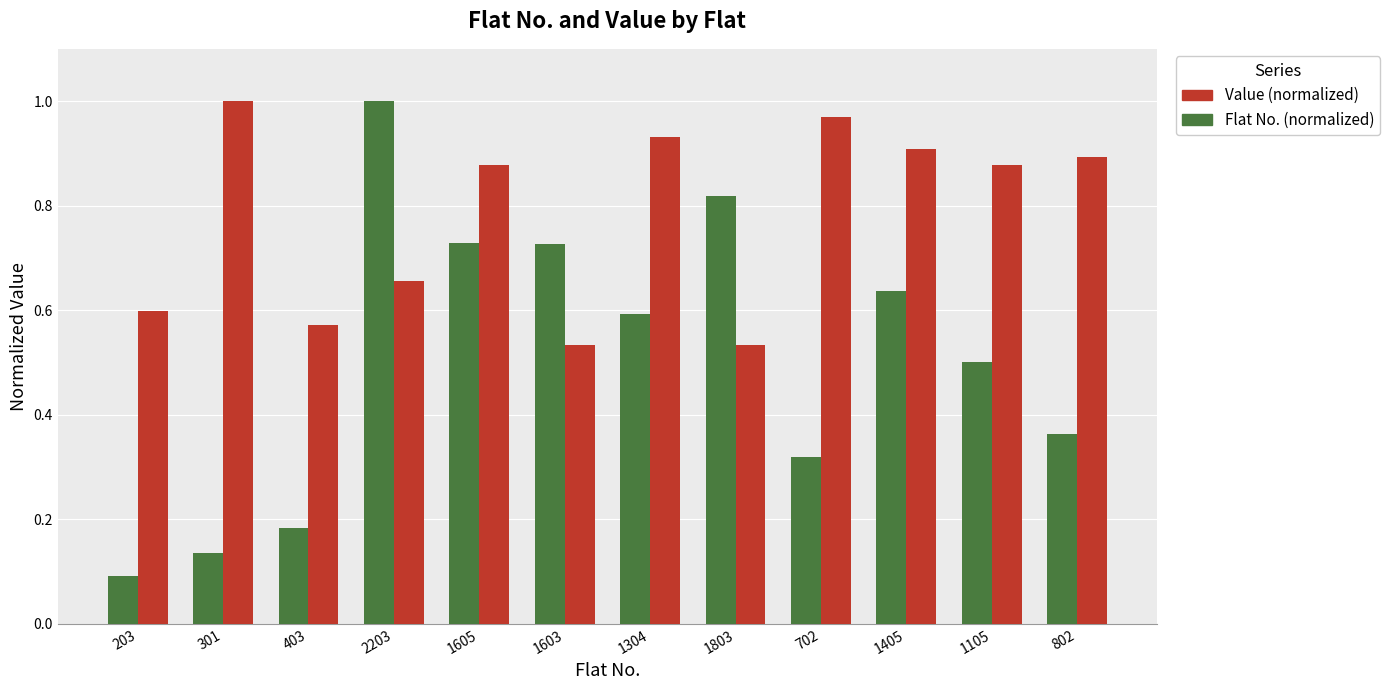

What position from the right is 702?

4